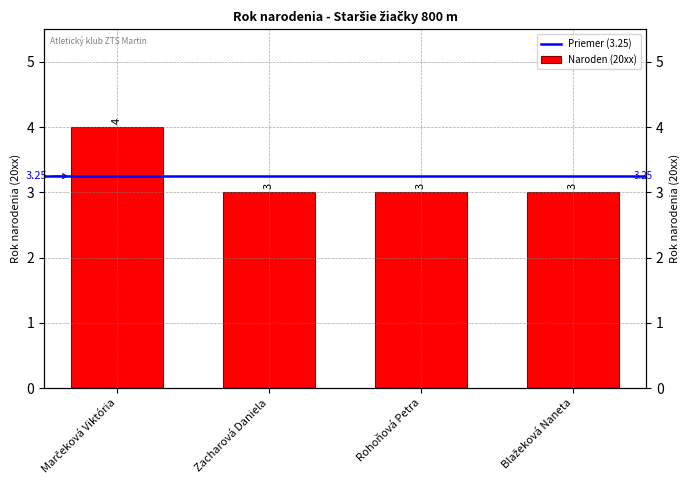

True or false: the data shows 4 at Zacharová Daniela.

False